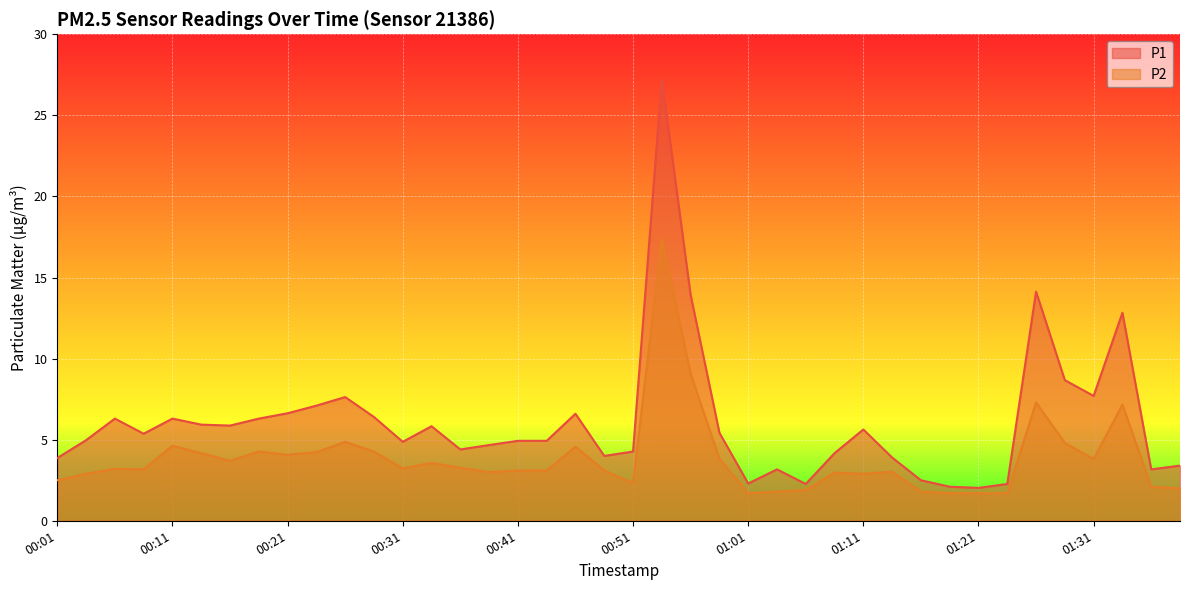

What is the total value across all series at 00:26?

12.5